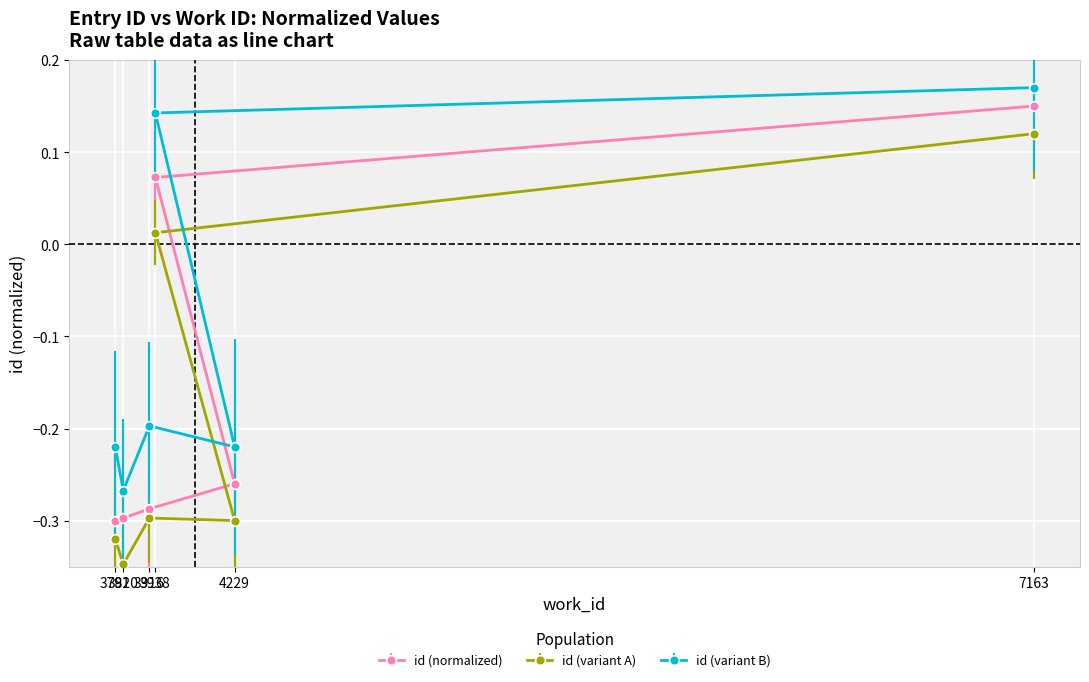

What is the label of the 1st point from the left?

3791